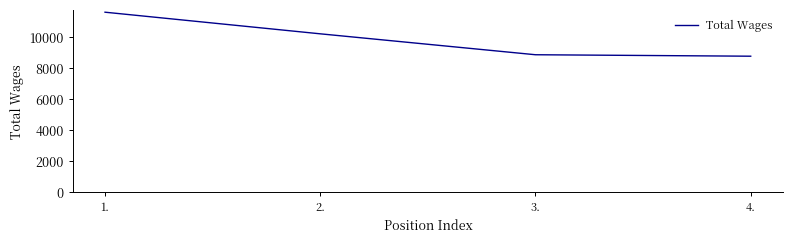

What is the approximate value at 2., to the nearest 100?

10200